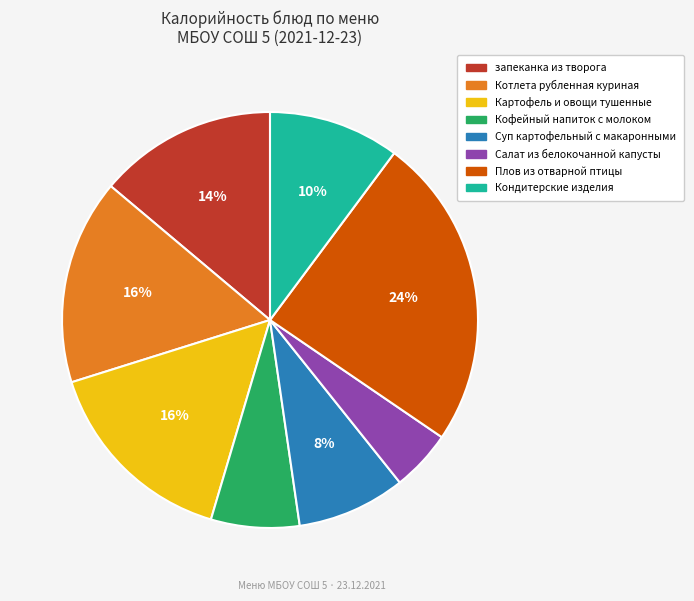

Do Картофель и овощи тушенные and Кофейный напиток с молоком together represent more than half of the pie?

No